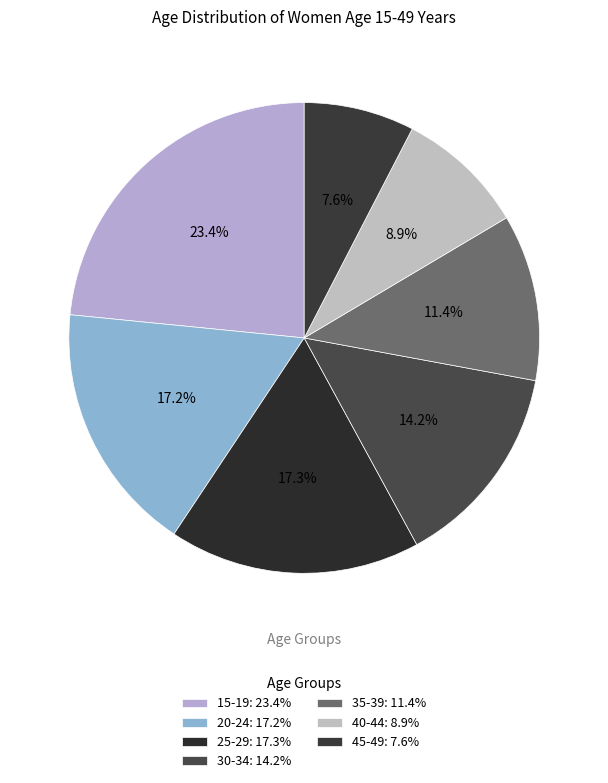

What percentage is the 35-39 slice, to the nearest percent?

11%